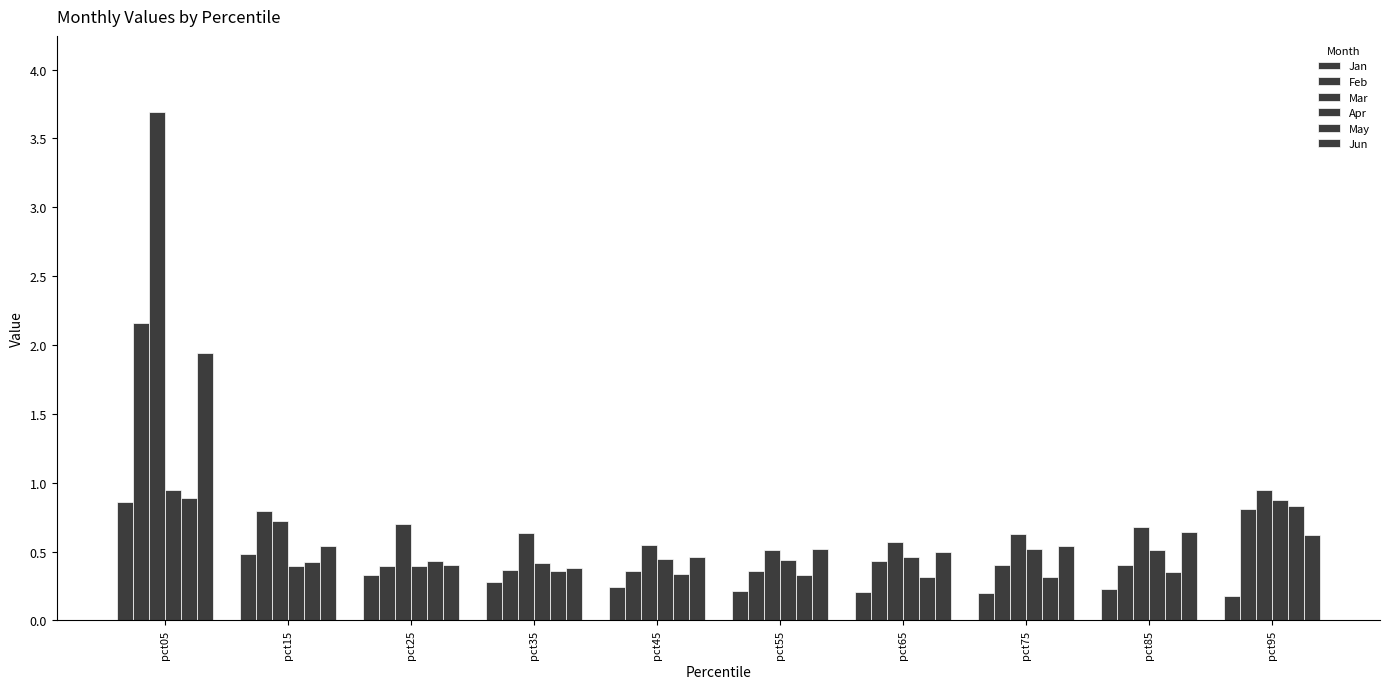

Count the Jun values in the range 0 to 1.

9